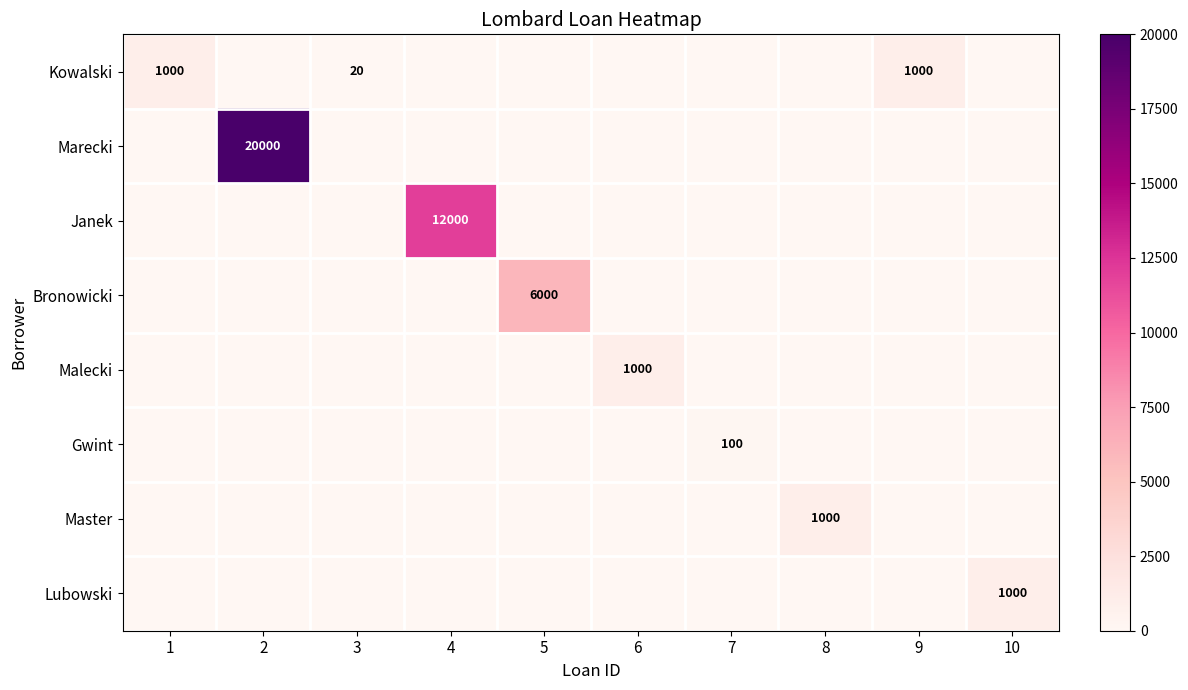

Is it true that Gwint equals 0 at 9?

True